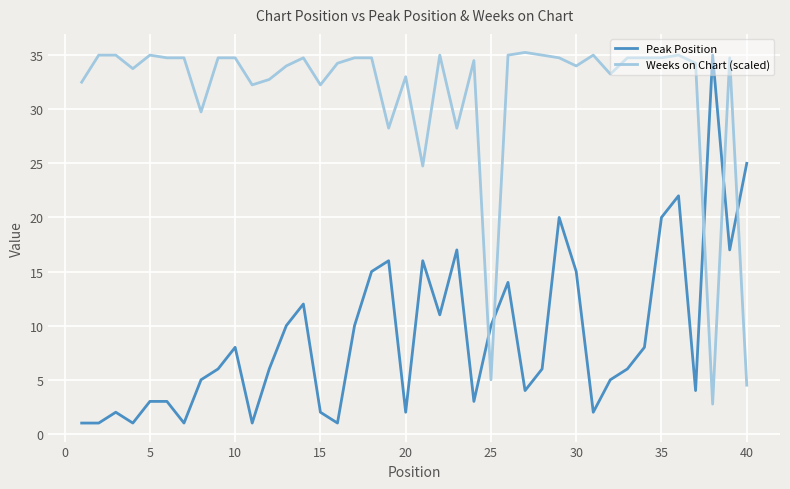

Rank the series by their average value, from lowest to highest.

Peak Position, Weeks on Chart (scaled)